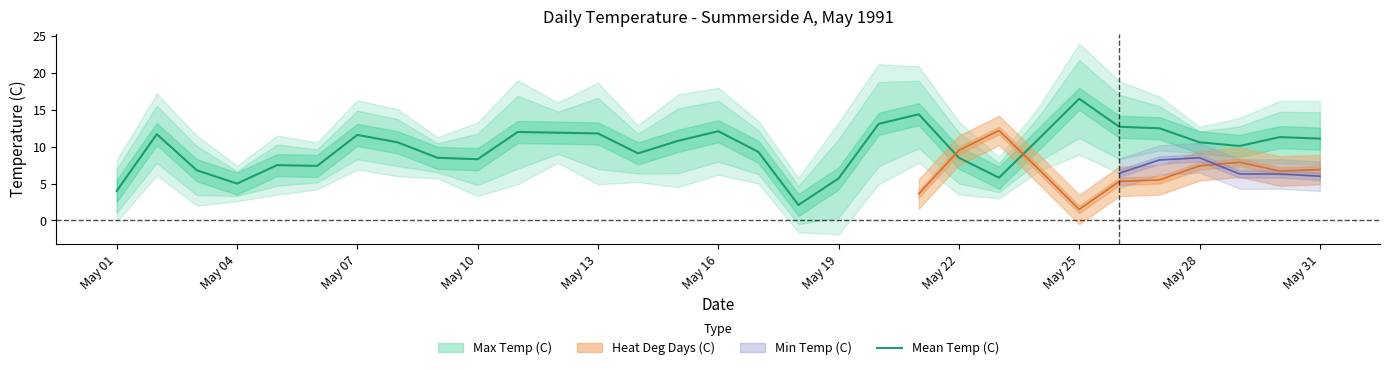

The value of Mean Temp (C) at May 22 is 8.5. True or false?

True